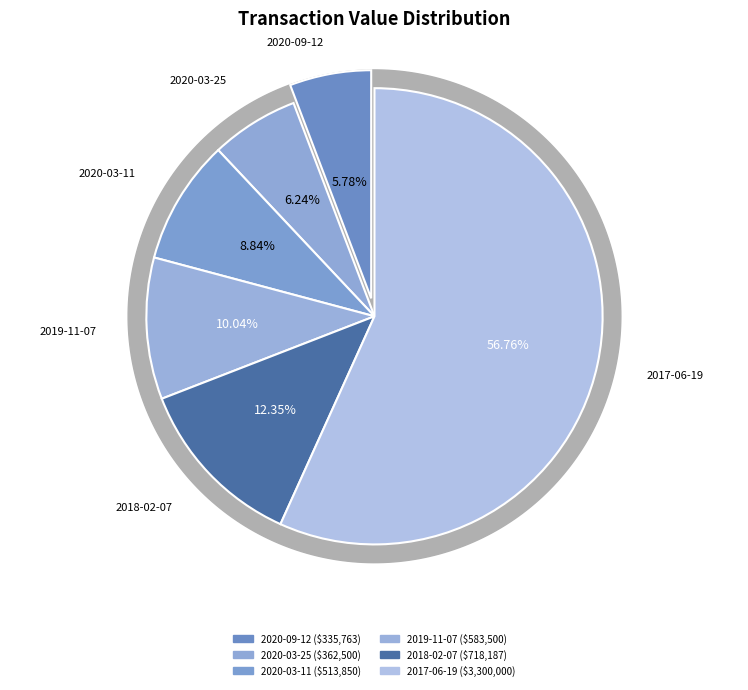

To the nearest percent, what is the average slice percentage?

17%